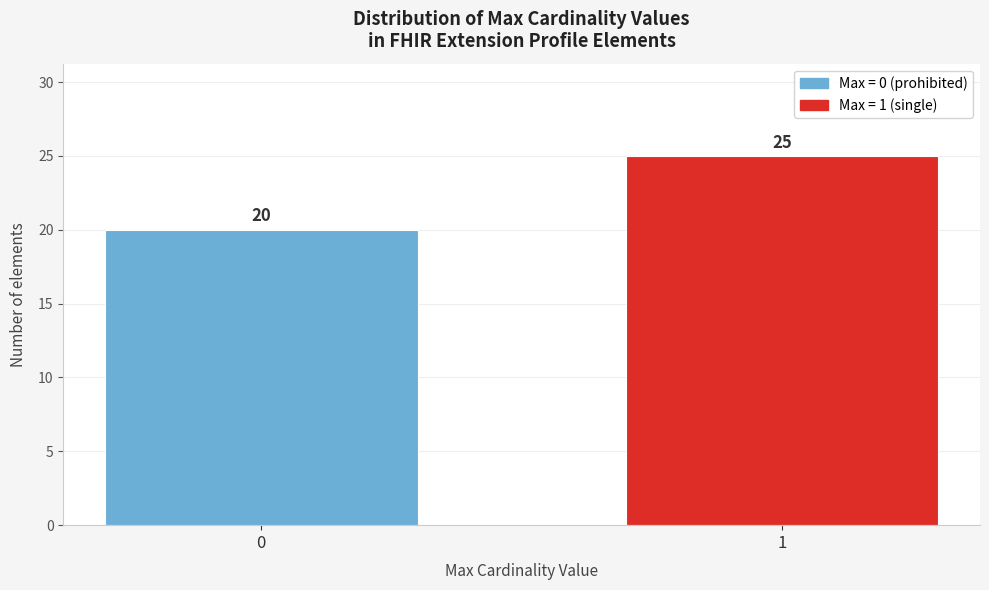

Reading left to right, what are all the values shown in this chart?

0=20	1=25